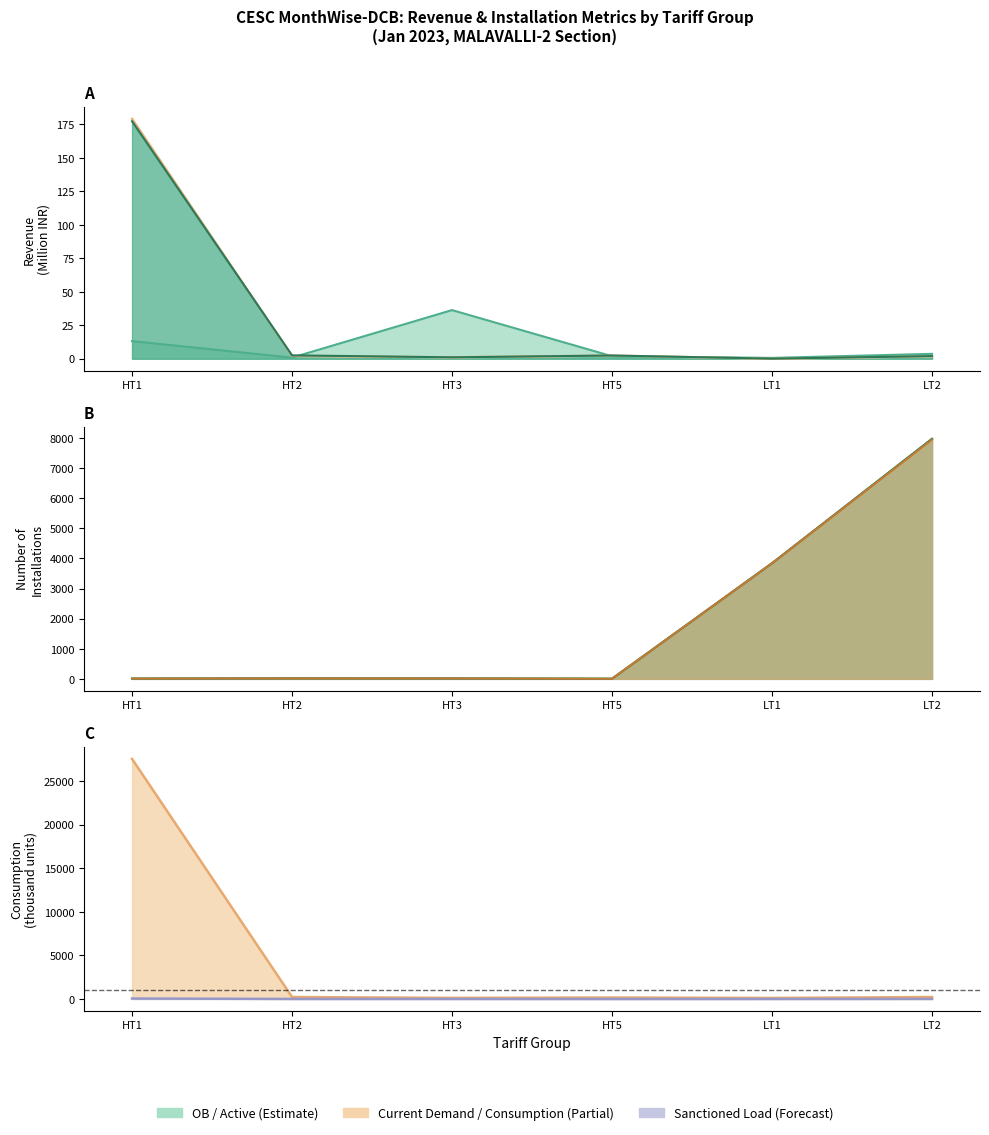

Which label corresponds to the smallest value in the chart?

HT5